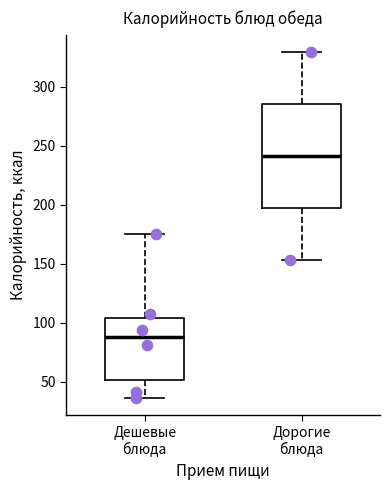

Reading left to right, read every box against the y-axis: the position of its median line, the range the box covers, and the ends of its whiskers. The values are not printed on the chart, so give them approximately, as read against the axis.

Дешевые блюда: median 90, box 50 to 105, whiskers 35 to 175
Дорогие блюда: median 240, box 195 to 285, whiskers 155 to 330